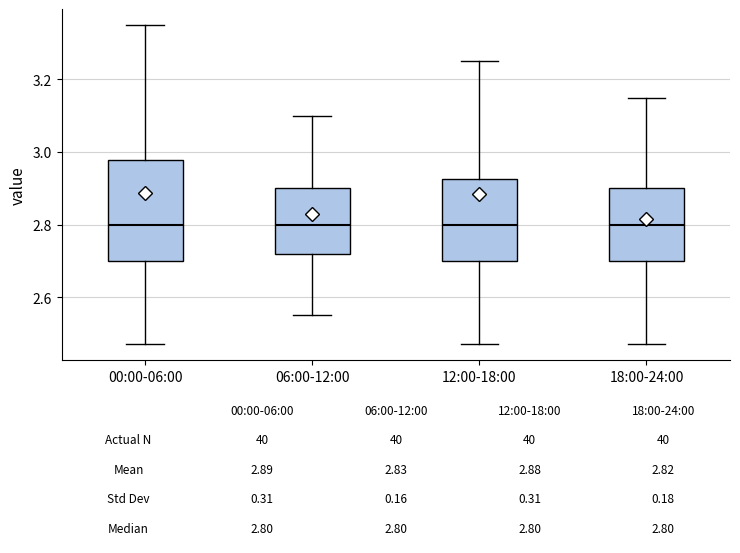

Which box is the tallest, from its lower edge to its upper edge?

00:00-06:00